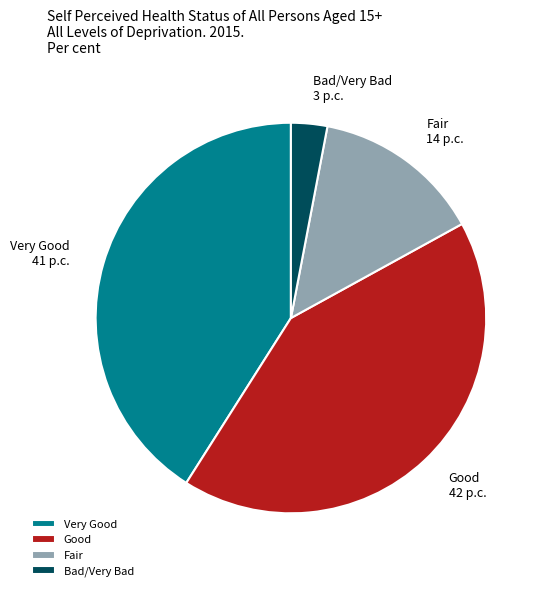

Does Fair represent more than half of the total?

No